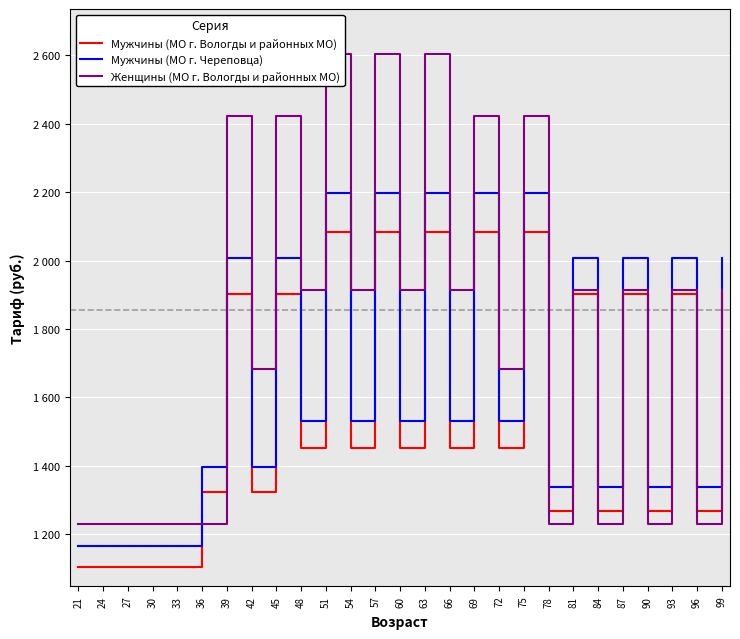

In Мужчины (МО г. Череповца), how many points are lower than both neighbors (excluding endpoints)?

10